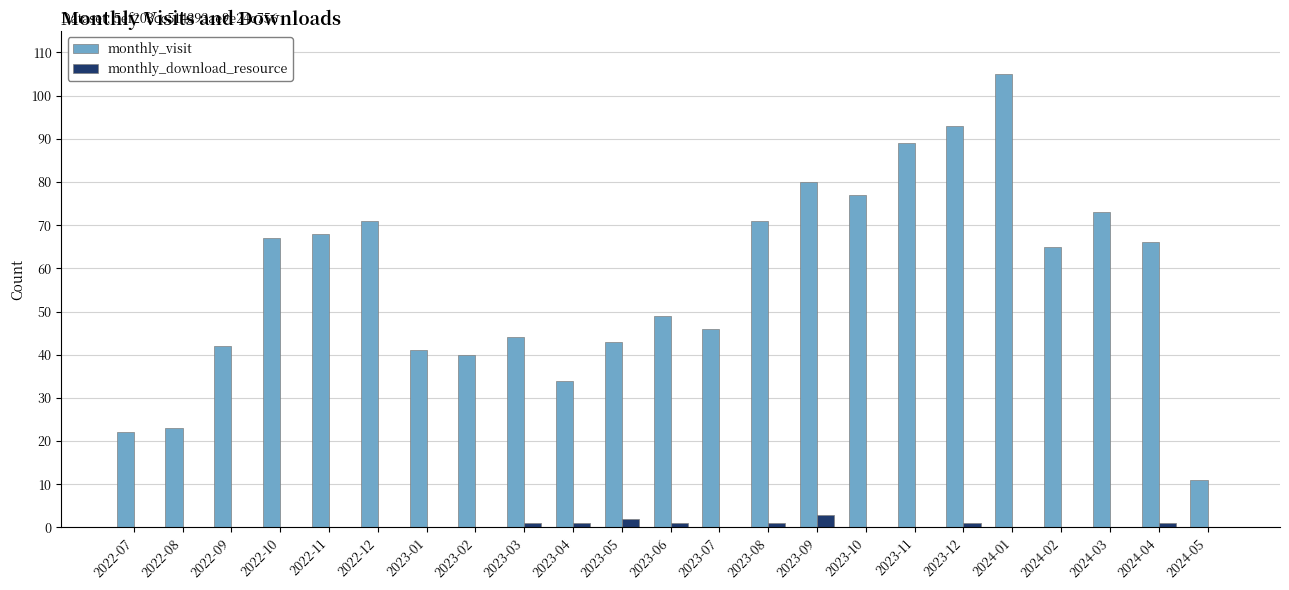

The monthly_visit series shows 71 at 2023-08. True or false?

True